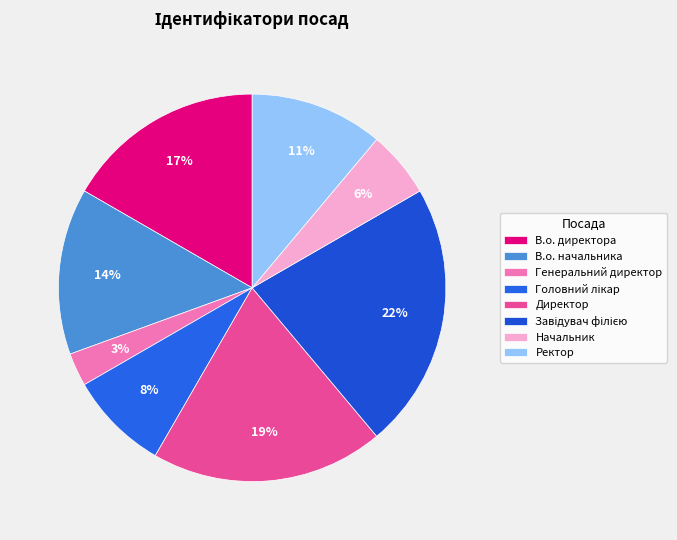

Count the number of slices in the pie.

8